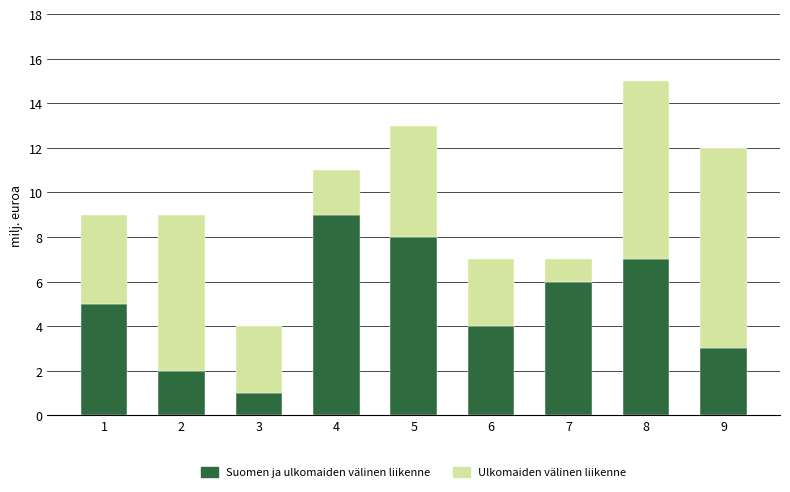

What is the total value across all series at 3?

4